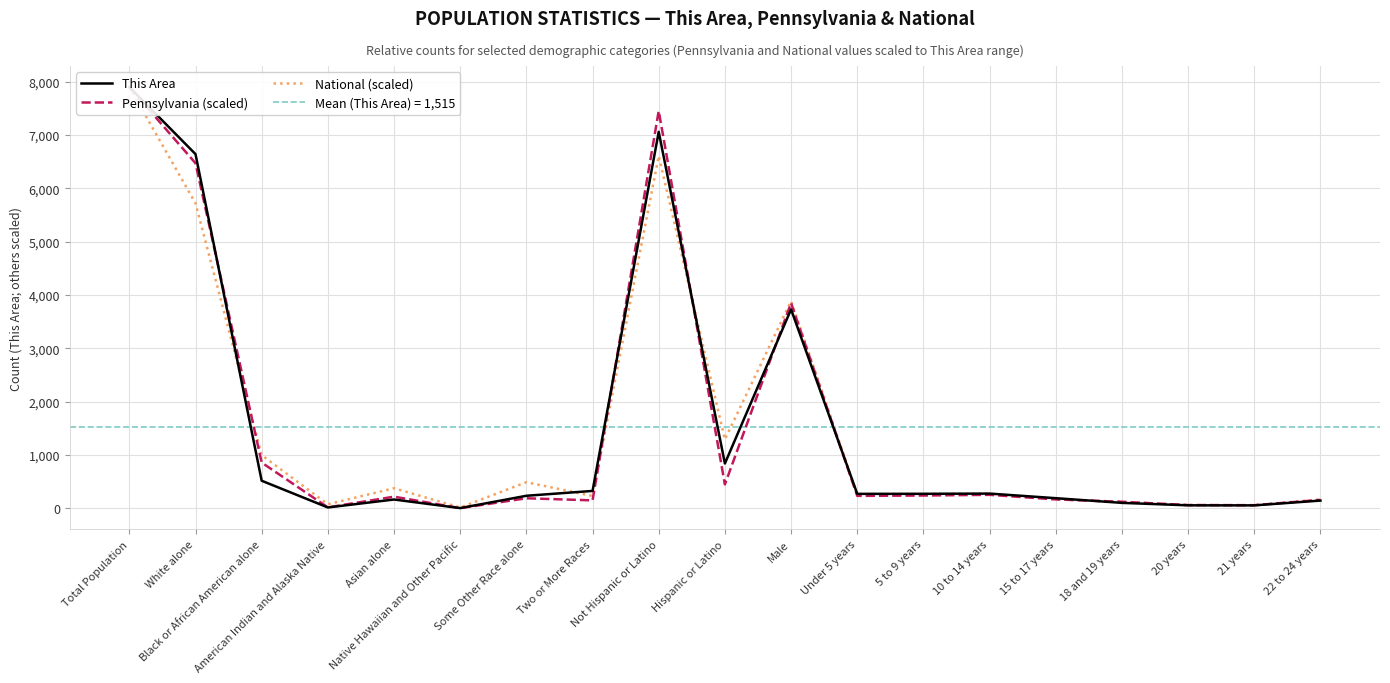

What is the sum of all This Area values?

28776.0